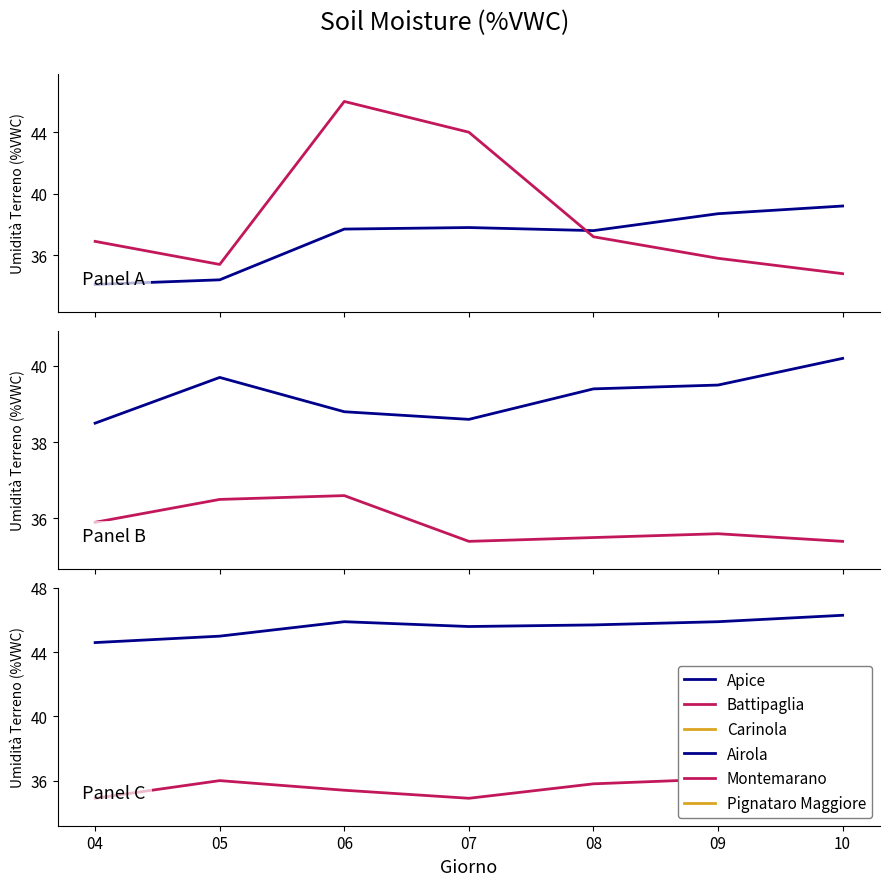

What is the difference between the maximum and minimum values in the Carinola series?

1.7